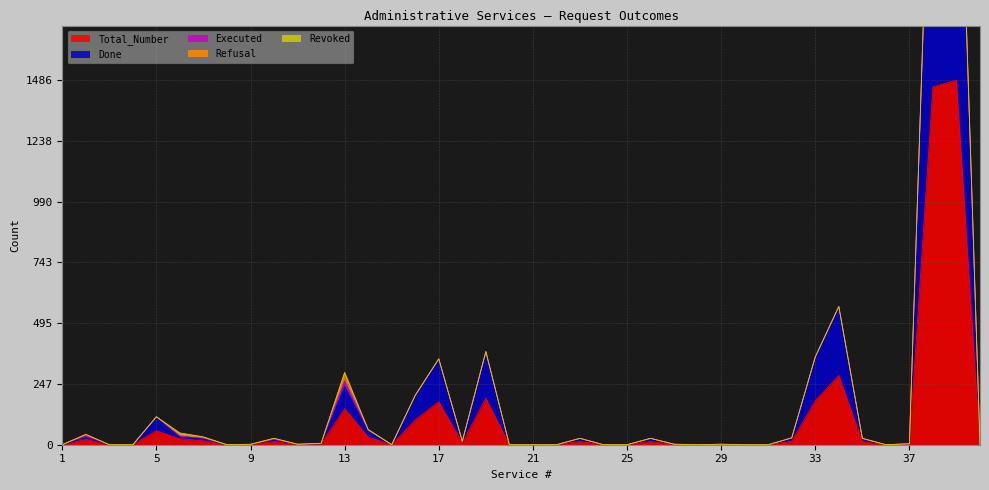

True or false: Total_Number and Done intersect in this chart.

False